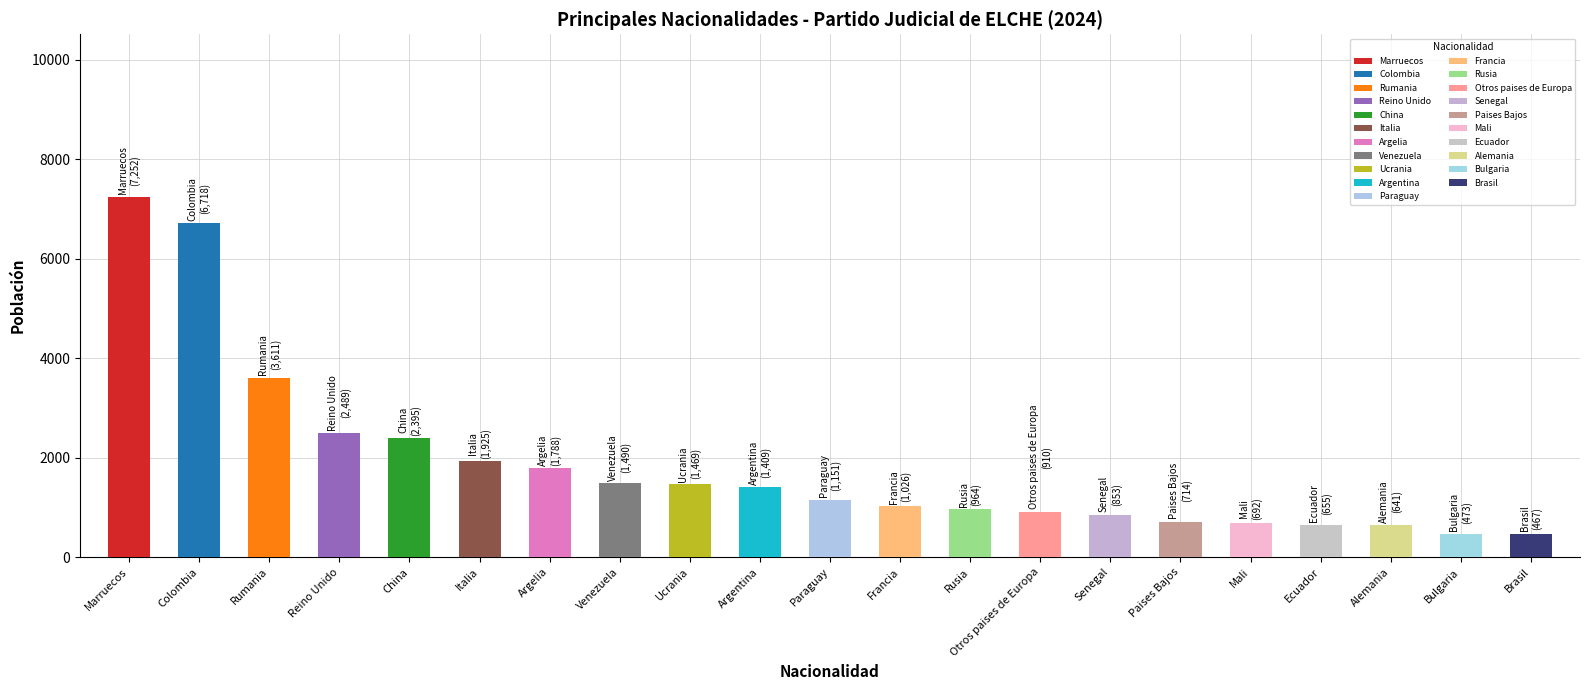

Reading right to left, extract all data points from this chart.

Brasil=467	Bulgaria=473	Alemania=641	Ecuador=655	Mali=692	Paises Bajos=714	Senegal=853	Otros paises de Europa=910	Rusia=964	Francia=1026	Paraguay=1151	Argentina=1409	Ucrania=1469	Venezuela=1490	Argelia=1788	Italia=1925	China=2395	Reino Unido=2489	Rumania=3611	Colombia=6718	Marruecos=7252